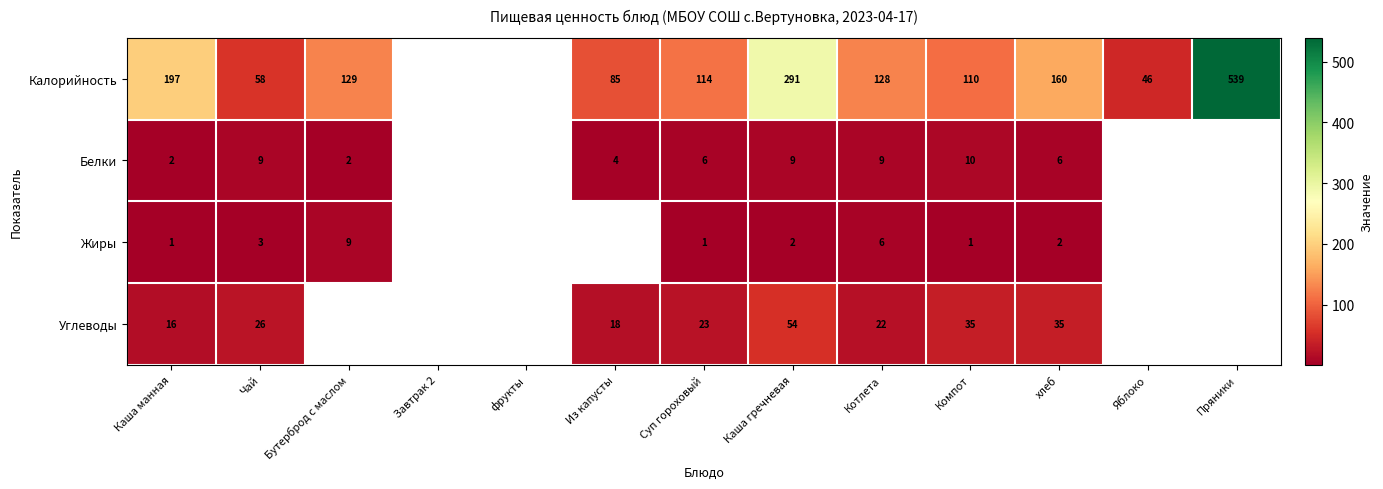

The value of Белки at Бутерброд с маслом is 3. True or false?

False